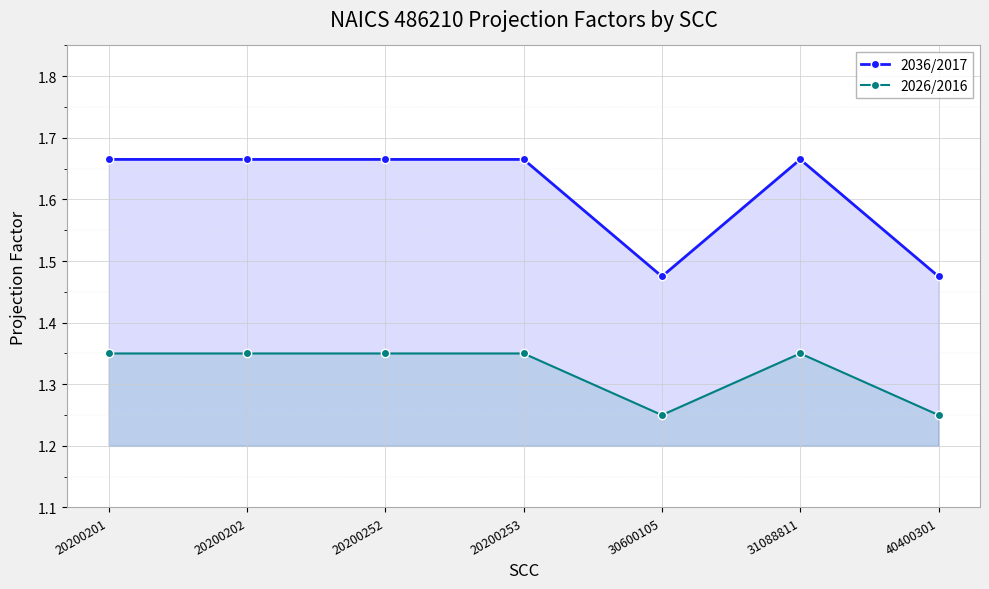

Where is the first local maximum for 2026/2016?

31088811